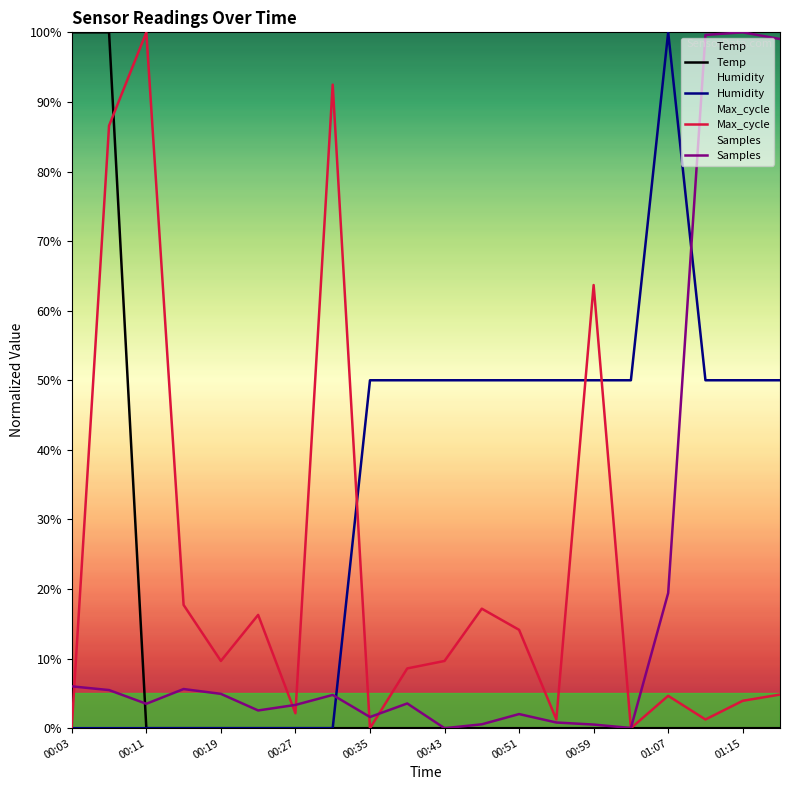

True or false: Humidity and Temp cross at least once.

False